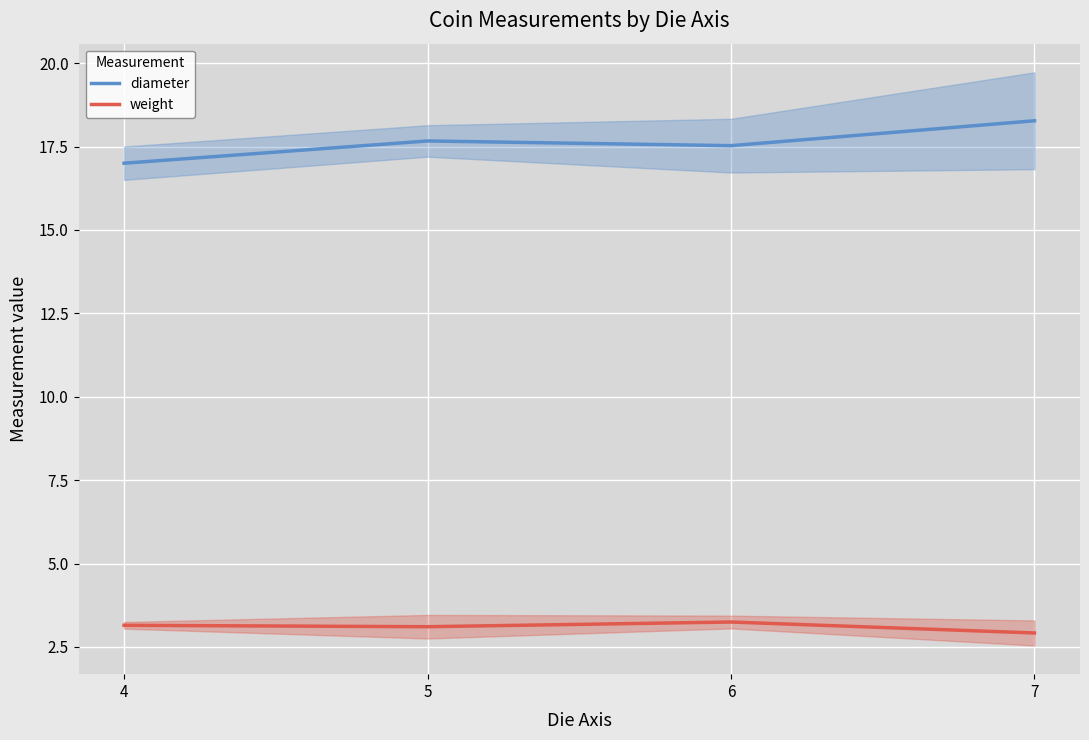

Which series has the widest spread of values?

diameter